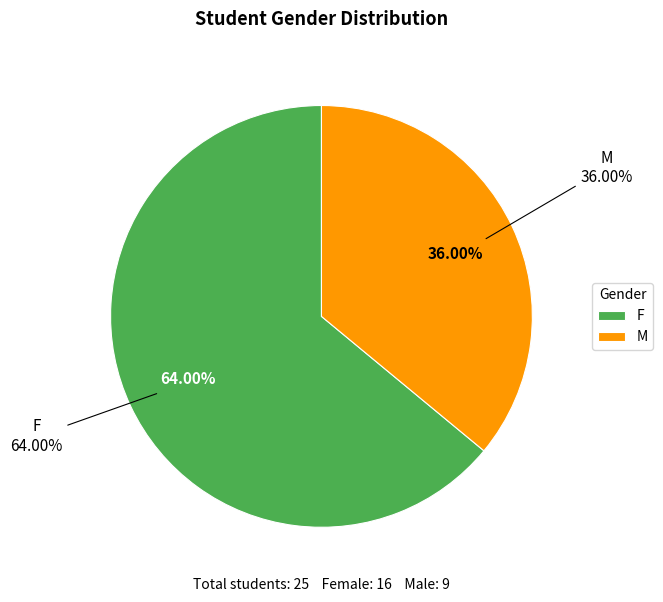

What is the majority slice?

F